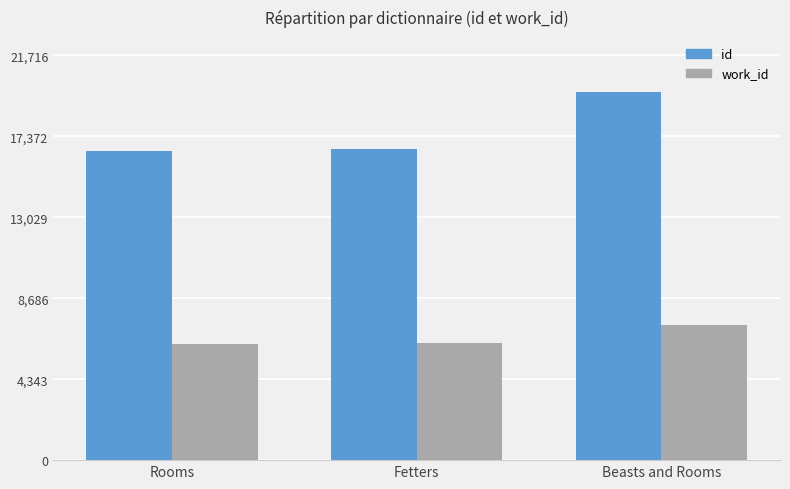

What is the maximum value shown in the chart?

19742